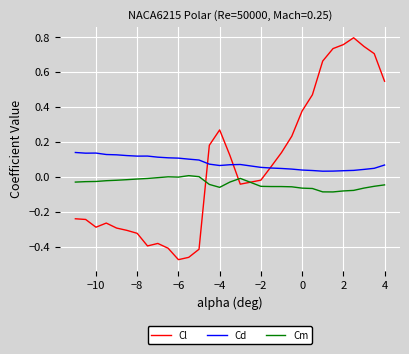

At how many categories does at least one series exceed 0?

30